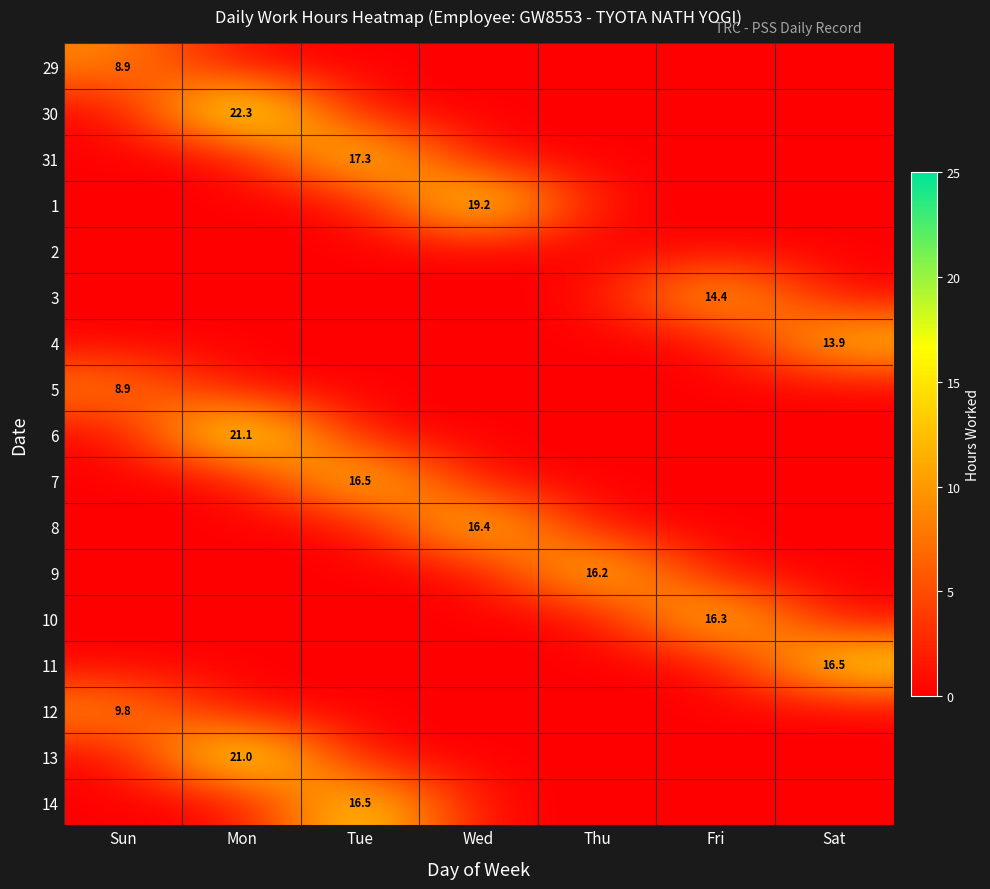

True or false: 1 has a value of 25.7 at Wed.

False